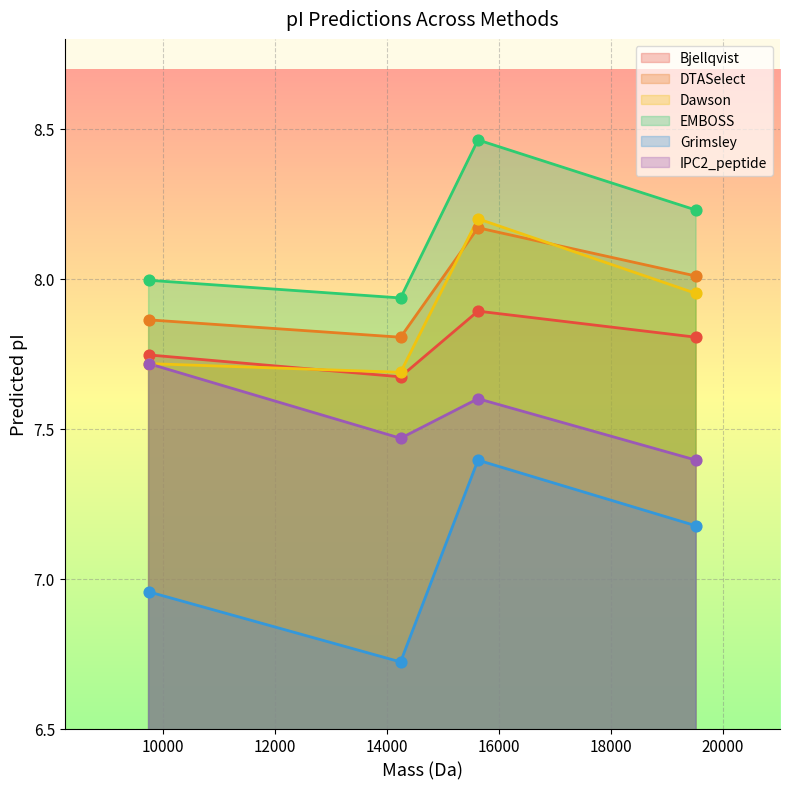

Which series reaches the maximum Y coordinate?

Grimsley